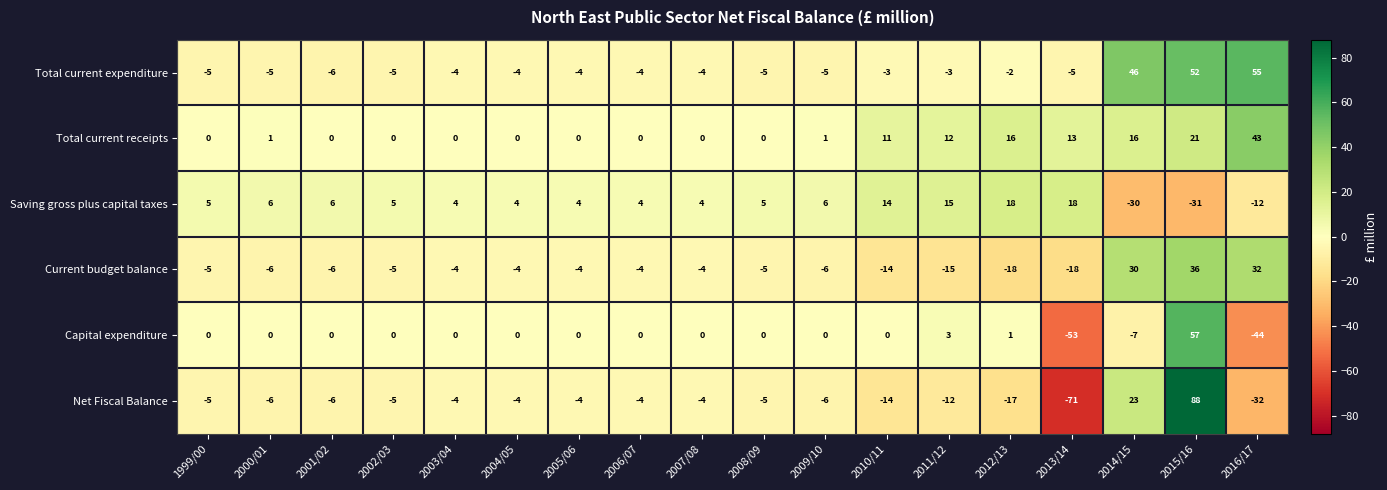

What is the spread (max minus min) of values at 2008/09?

10